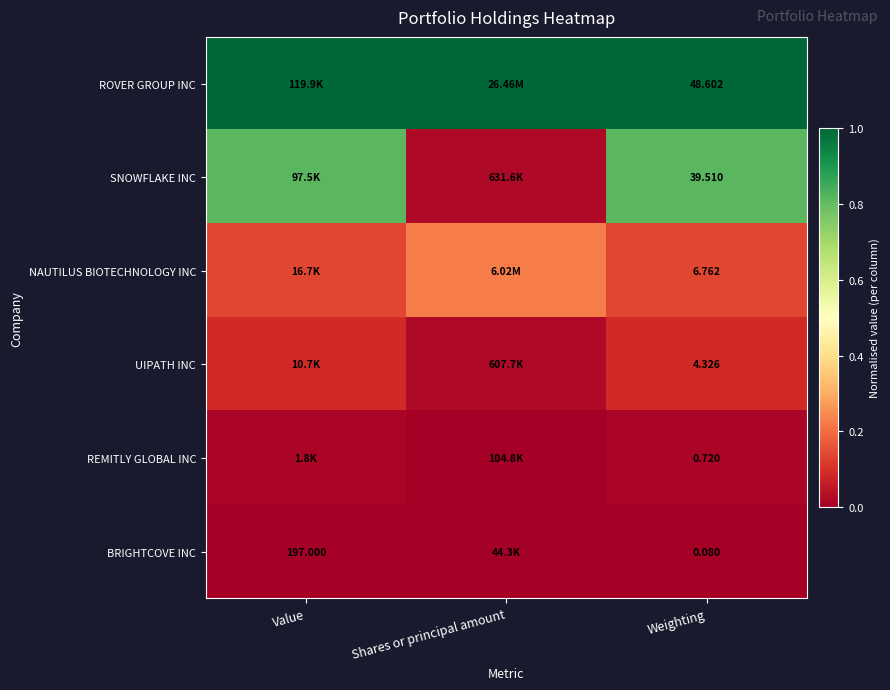

Which series has the largest range (max minus min)?

SNOWFLAKE INC